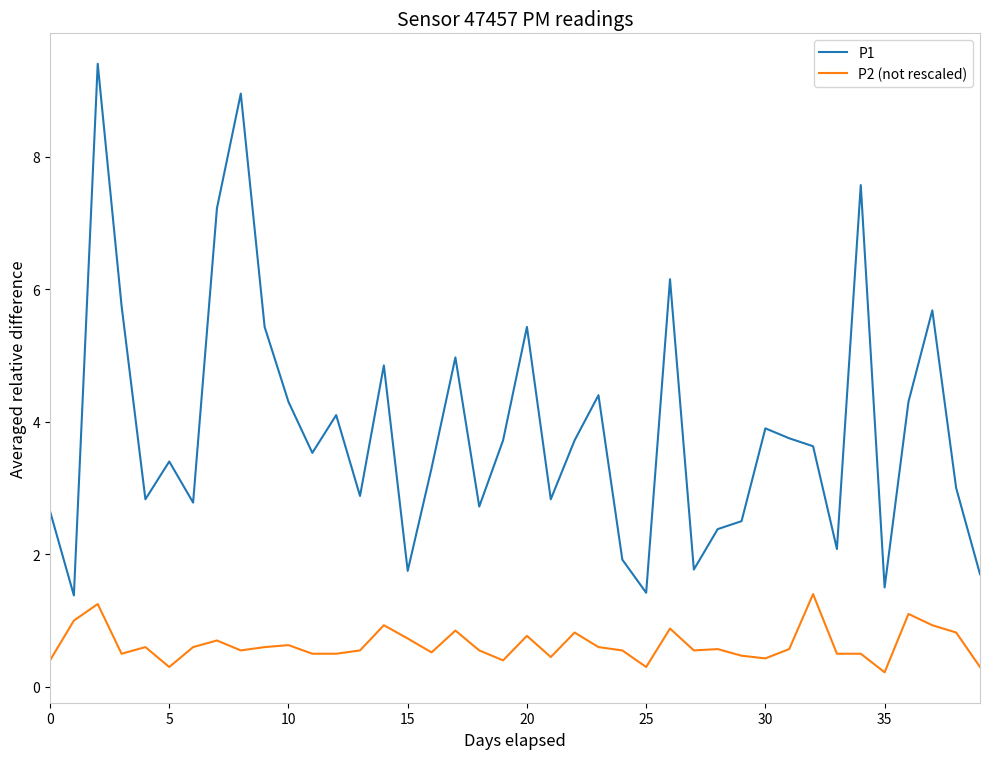

What is the maximum value for P1?

9.4